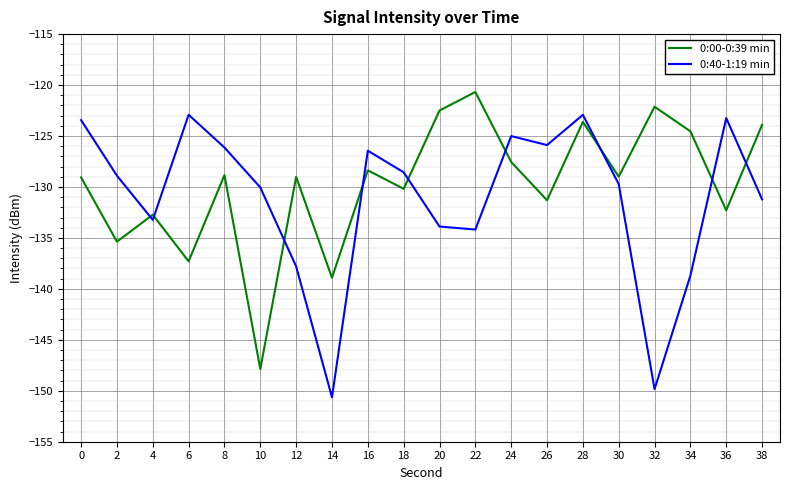

Read the 0:00-0:39 min value at 6.

-137.3